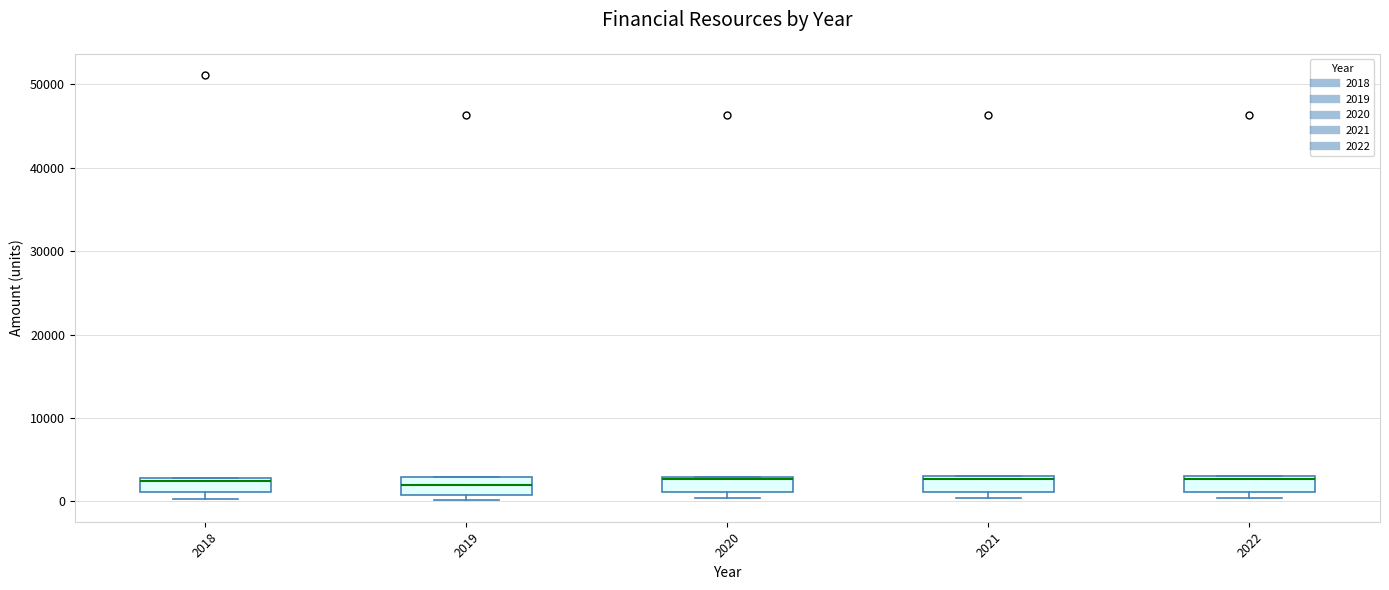

Reading left to right, transcribe this box plot: for each box, give where its median line is, the range the box spans, and where its two whiskers end, as read against the y-axis. The values are not printed on the chart, so give them approximately, as read against the axis.

2018: median 2000, box 1000 to 3000, whiskers 0 to 3000
2019: median 2000, box 1000 to 3000, whiskers 0 to 3000
2020: median 3000, box 1000 to 3000, whiskers 0 to 3000
2021: median 3000 (just below the box's upper edge), box 1000 to 3000, whiskers 0 to 3000
2022: median 3000 (just below the box's upper edge), box 1000 to 3000, whiskers 0 to 3000